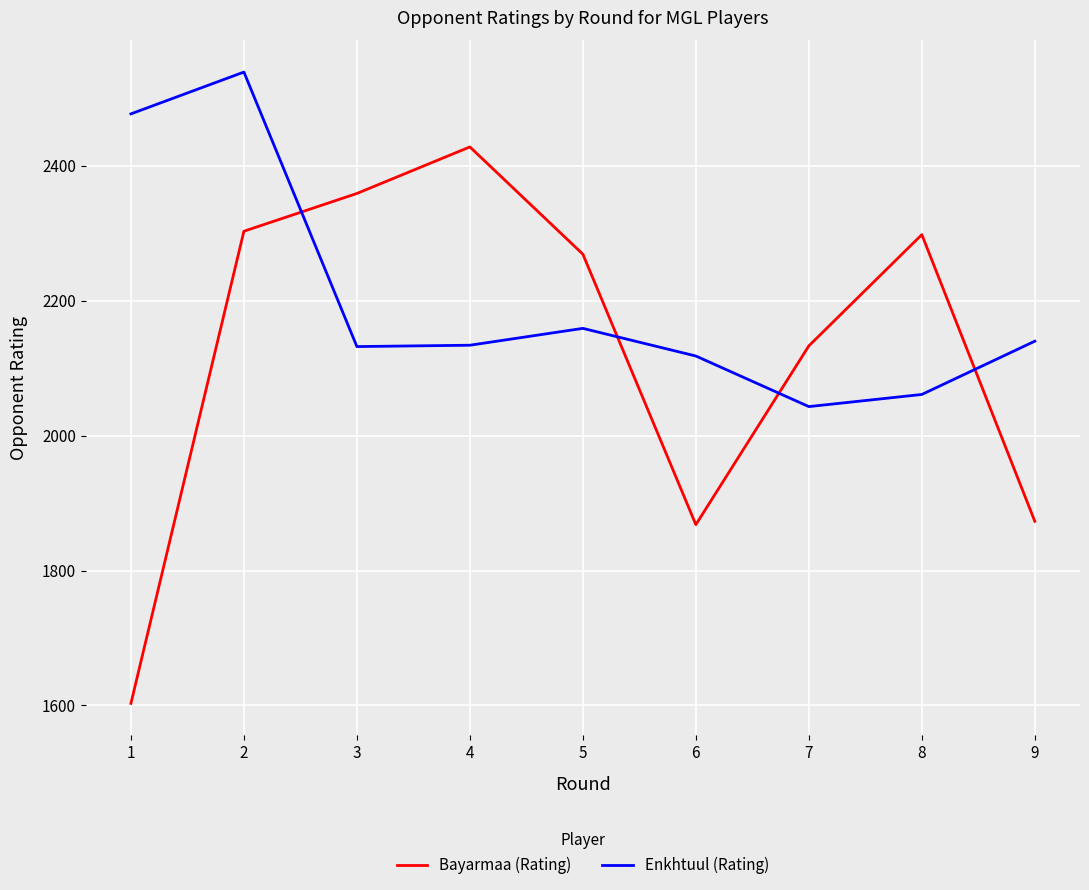

What is the maximum value shown in the chart?

2539